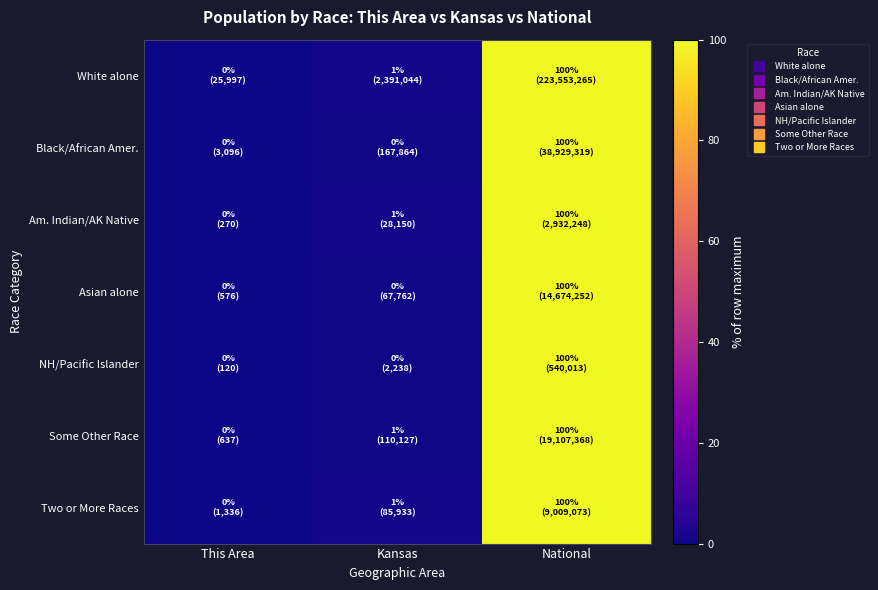

Which series has the largest total across all categories?

White alone